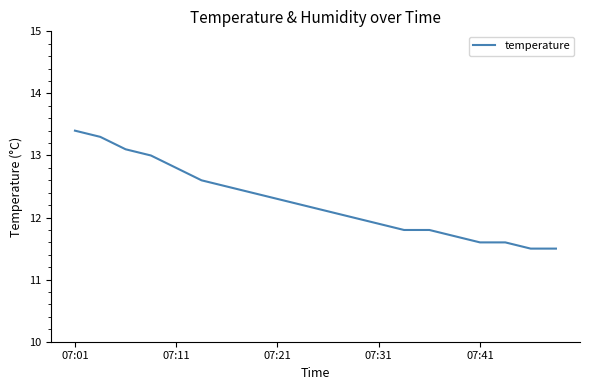

Does the chart have visible grid lines?

No